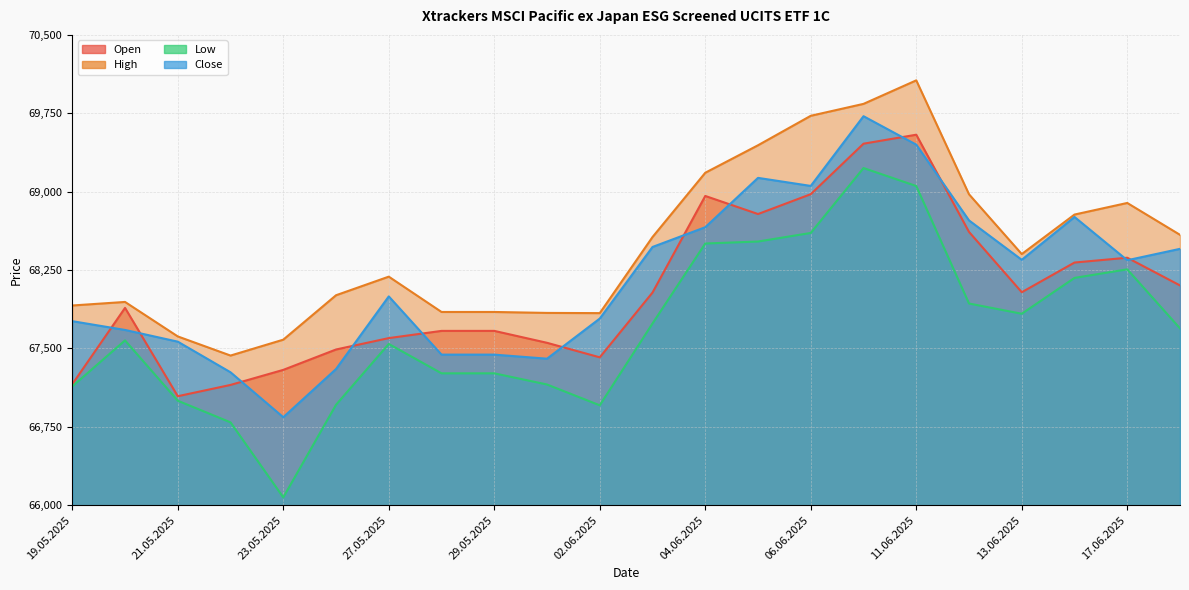

How many interior local peaks does the Open series have?

4